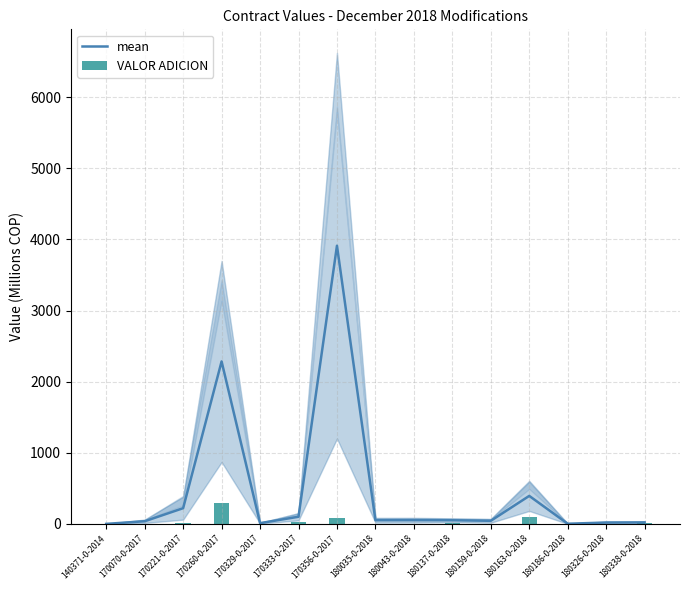

At which category is the sum across all series the highest?

170356-0-2017